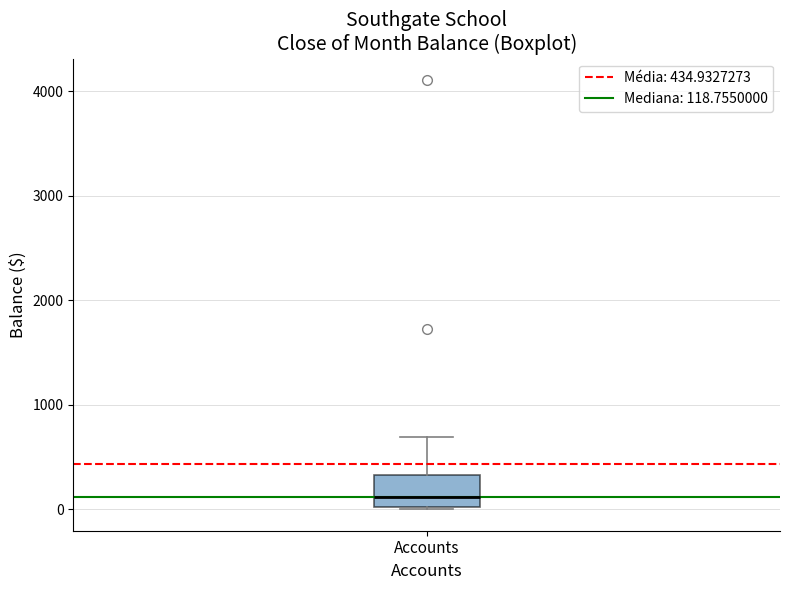

Read this box plot against the y-axis: the position of the median line, the range covered by the box, and the ends of both whiskers. The values are not printed on the chart, so give them approximately, as read against the axis.

median 100, box 0 to 300, whiskers 0 to 700